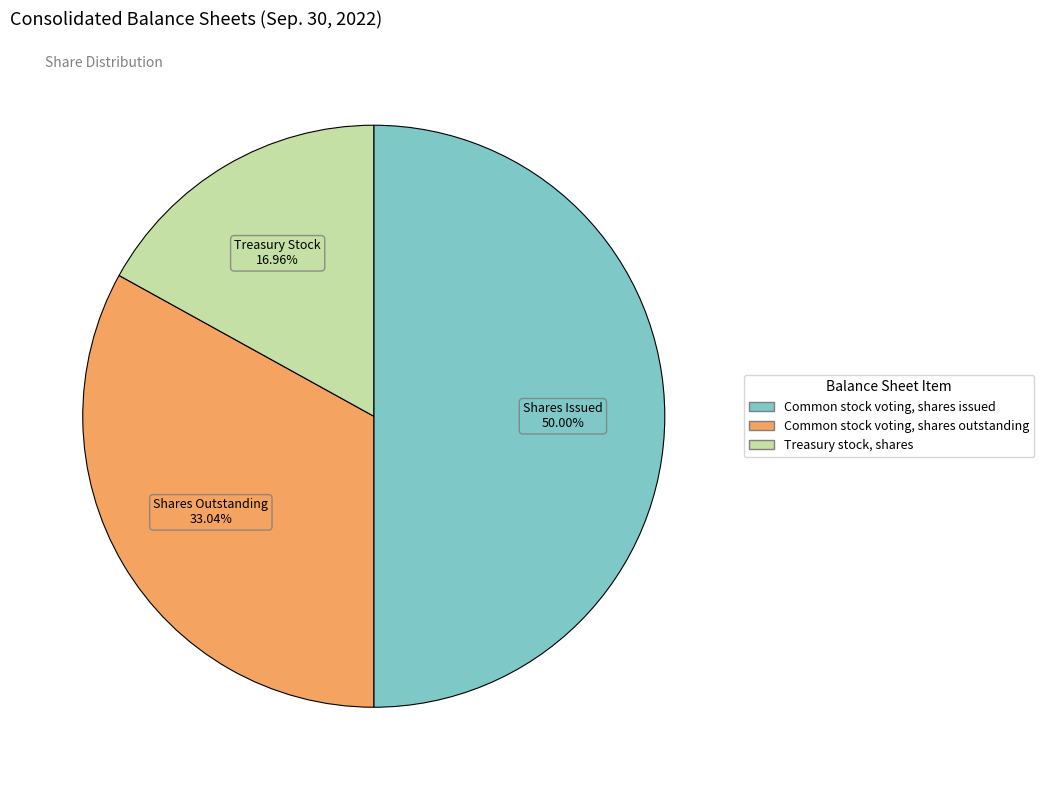

How many slices are in this pie chart?

3